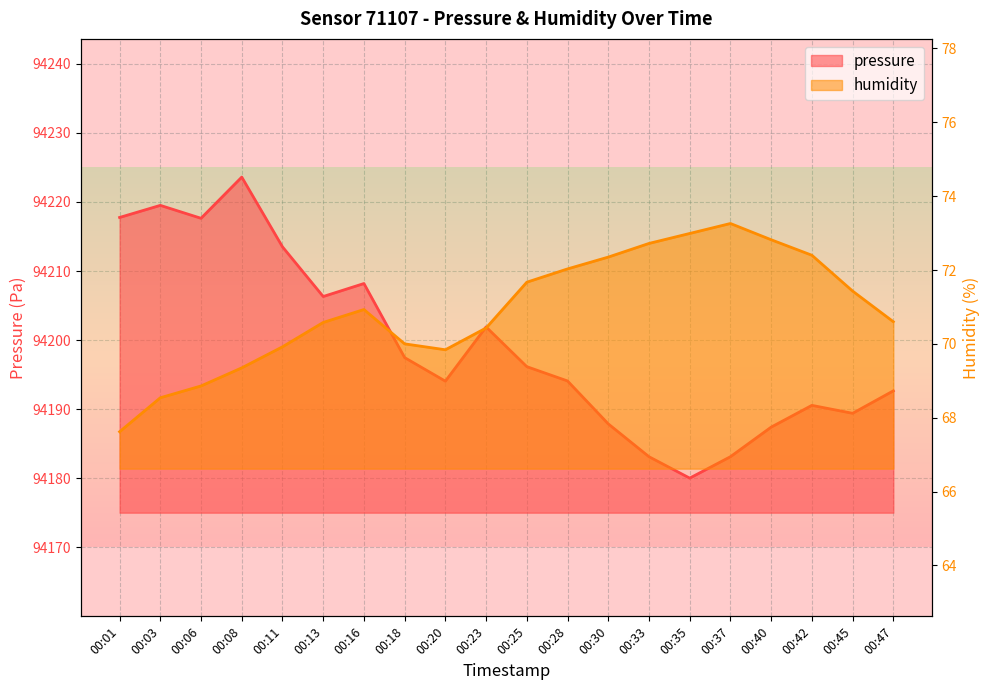

Where is the first local maximum for humidity?

00:16